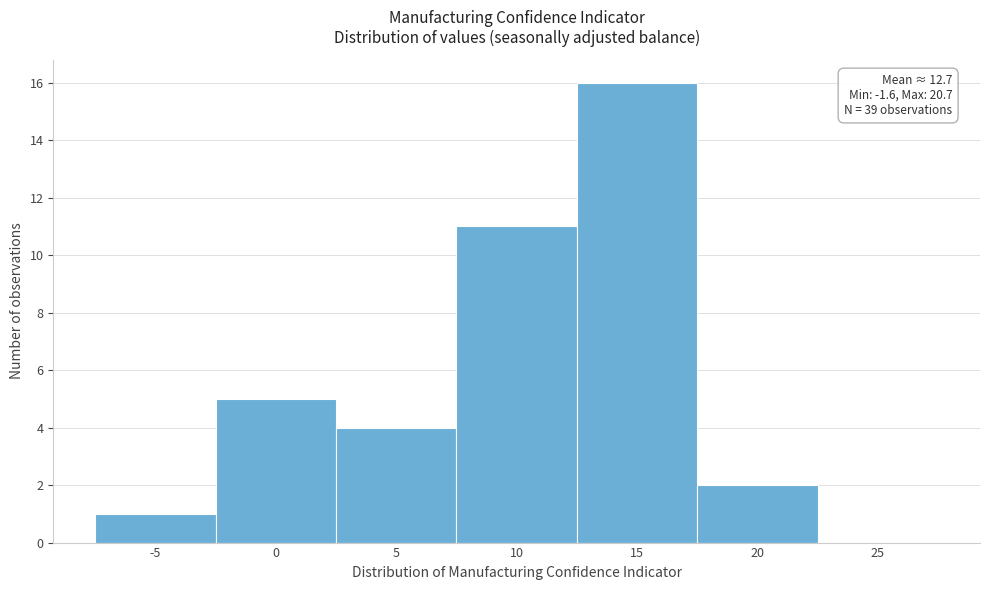

Reading left to right, extract all data points from this chart.

-5=1	0=5	5=4	10=11	15=16	20=2	25=0